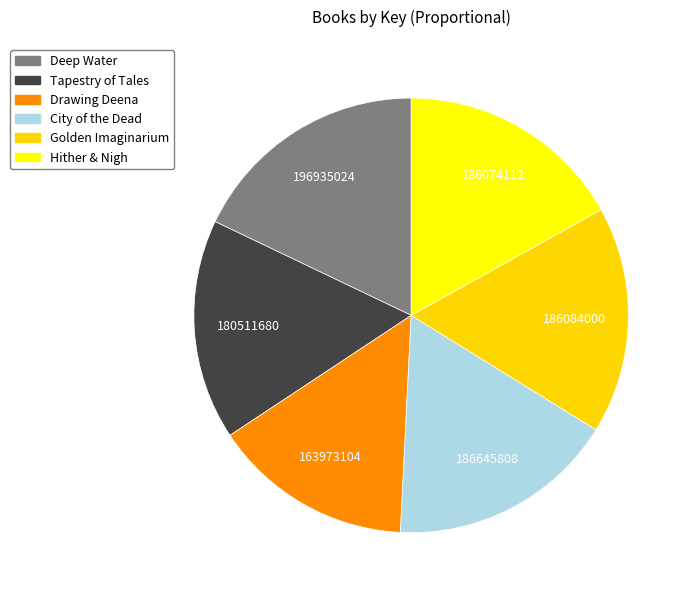

What is the largest slice in the pie chart?

Deep Water